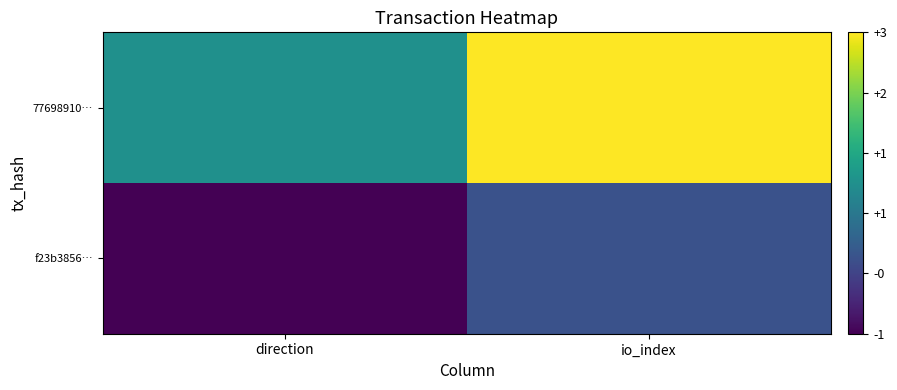

At how many categories does at least one series exceed 0?

2